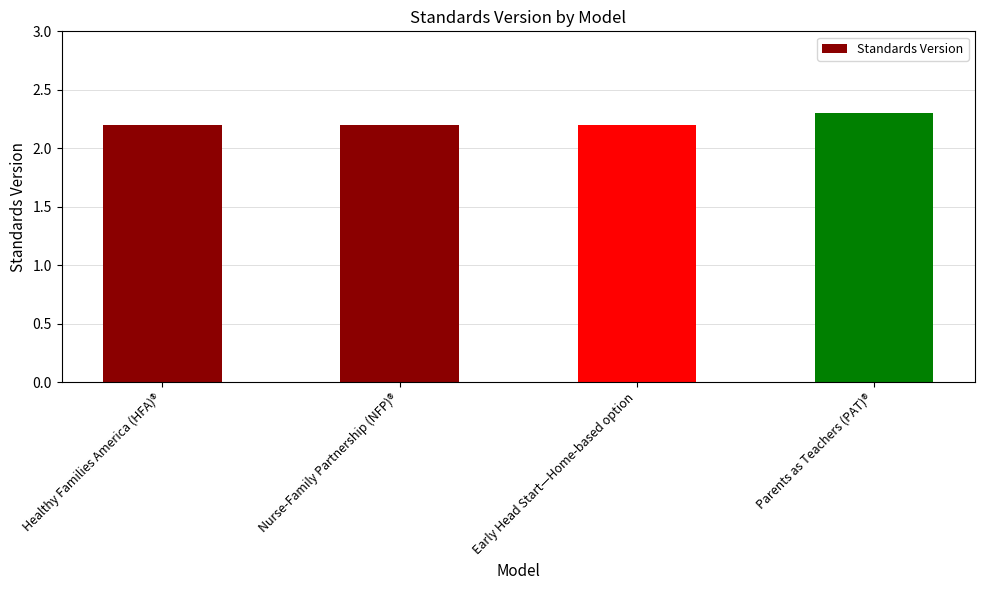

What is the sum of all values?

8.9